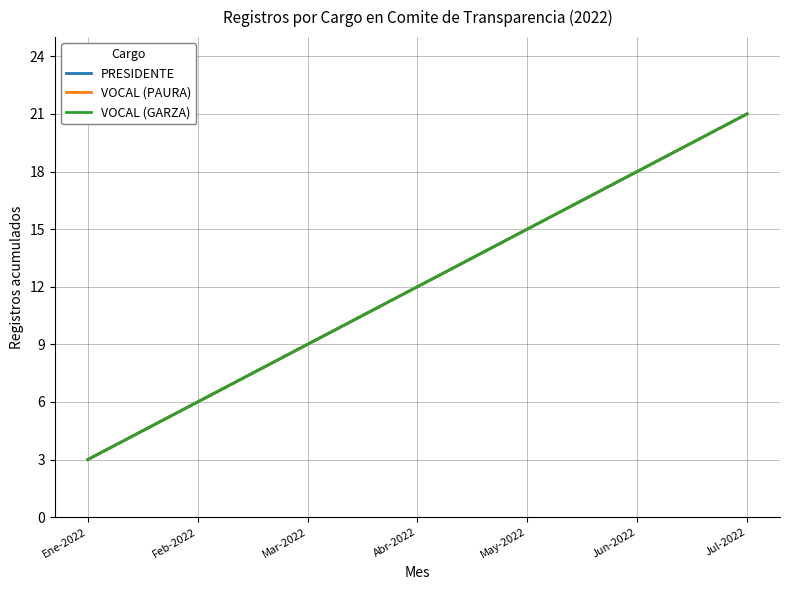

What is the total value across all series at Abr-2022?

36